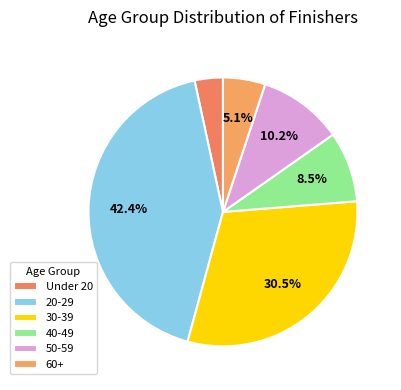

Count the number of slices in the pie.

6